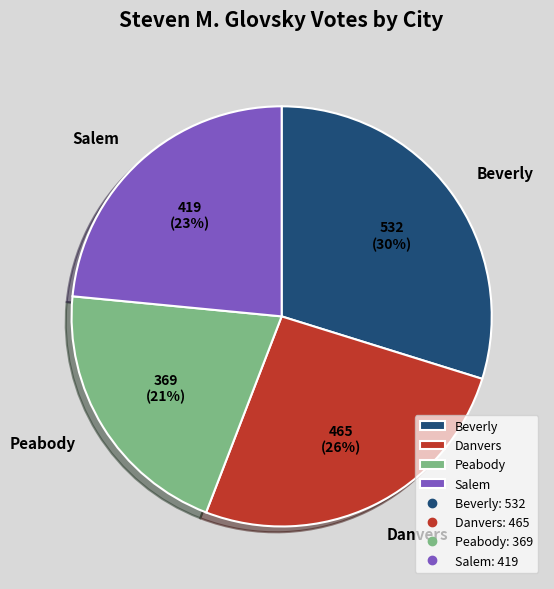

Which slice is the largest?

Beverly